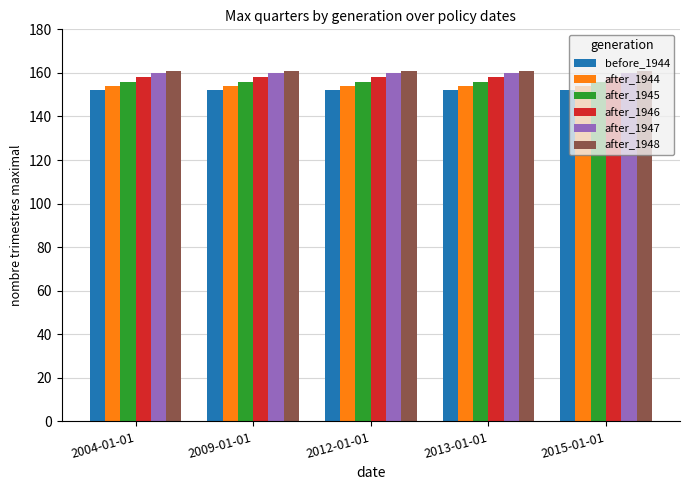

Reading left to right, extract all data points from this chart.

before_1944: 152	152	152	152	152
after_1944: 154	154	154	154	154
after_1945: 156	156	156	156	156
after_1946: 158	158	158	158	158
after_1947: 160	160	160	160	160
after_1948: 161	161	161	161	161